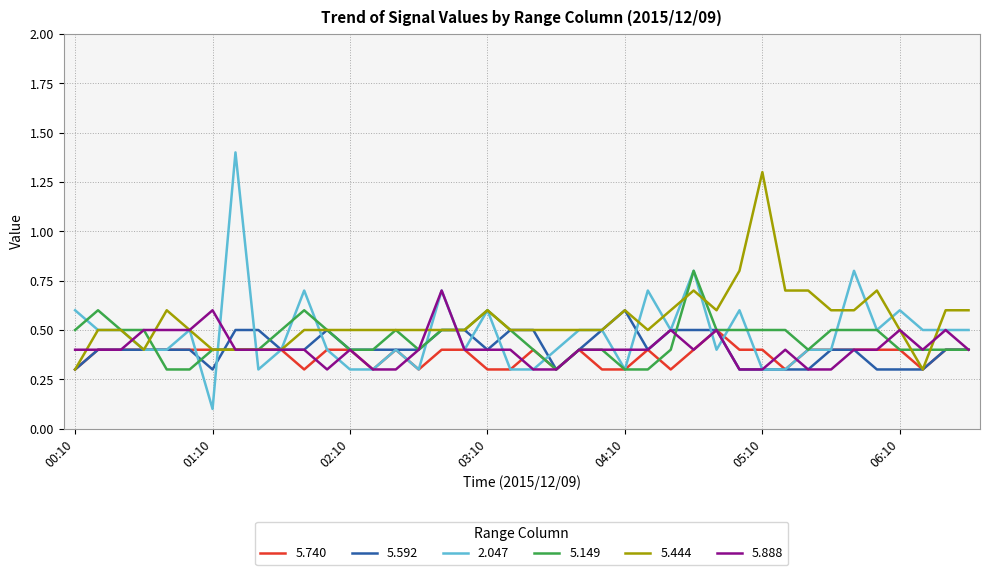

Which series has the largest range (max minus min)?

2.047